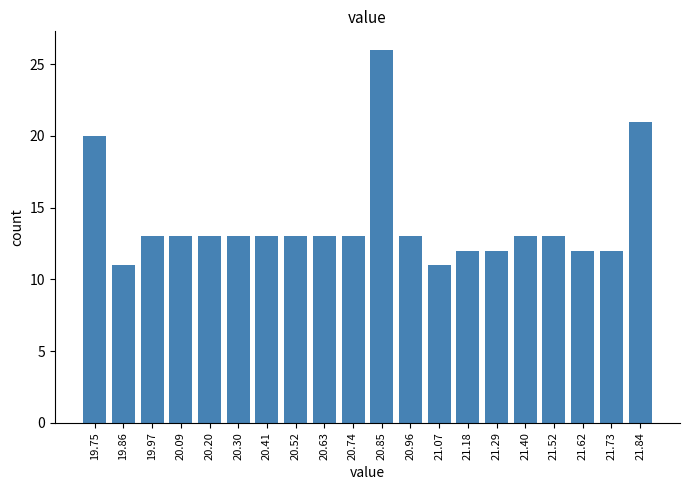

Reading right to left, what are all the values shown in this chart?

21	12	12	13	13	12	12	11	13	26	13	13	13	13	13	13	13	13	11	20